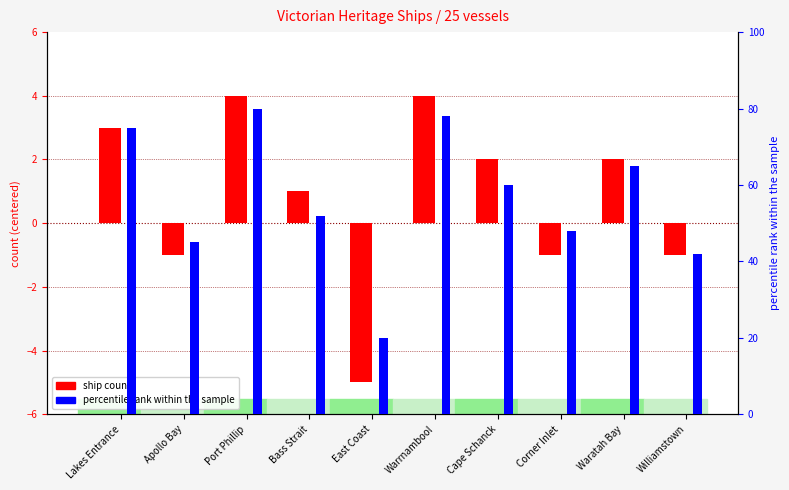

Rank the series at Warrnambool from lowest to highest value.

ship count (centered), percentile rank within sample